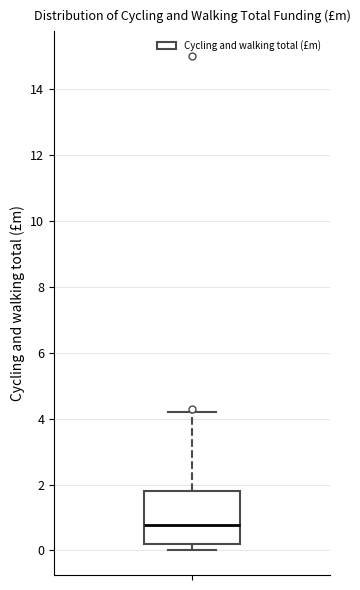

Where is the lower edge of the box on the y-axis? The values are not printed on the chart, so give them approximately, as read against the axis.

0.2